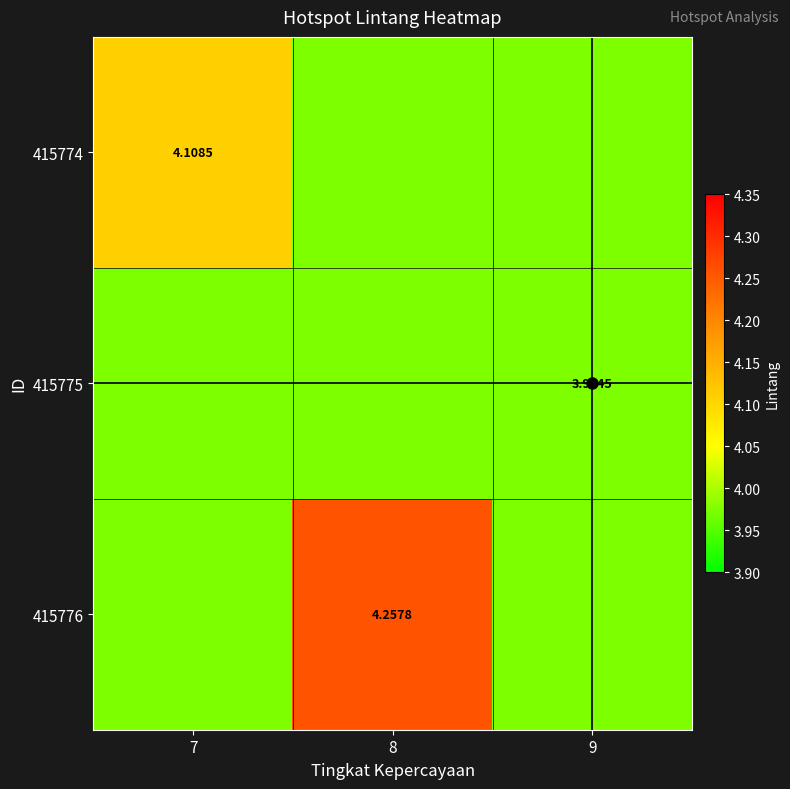

What is the total value across all series at 8?

12.2